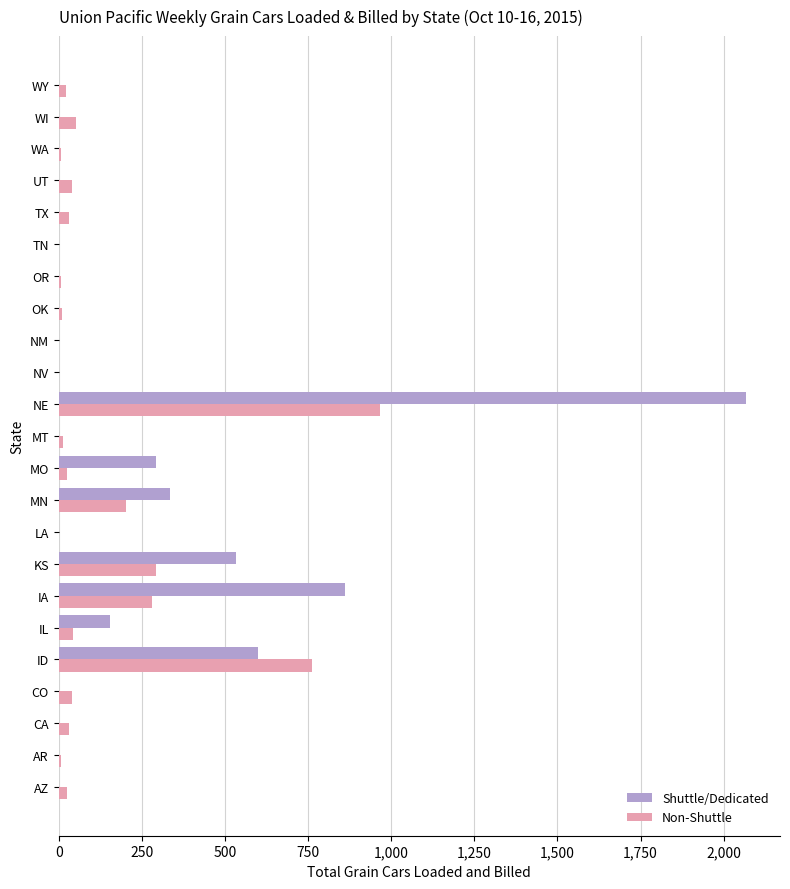

At which category is the sum across all series the highest?

NE